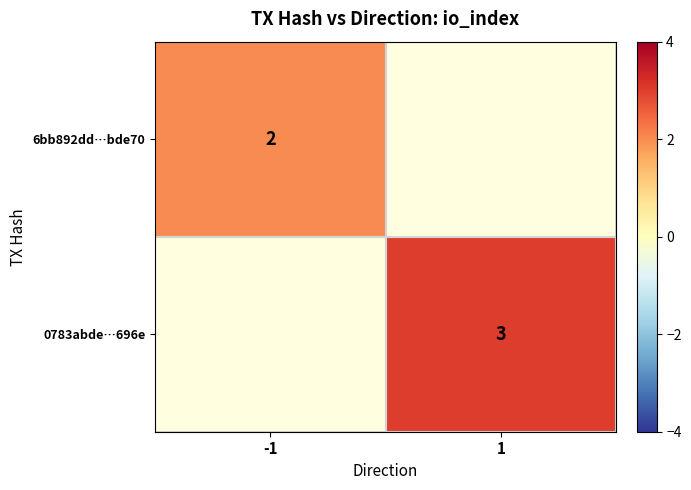

What is the smallest value displayed?

2.0